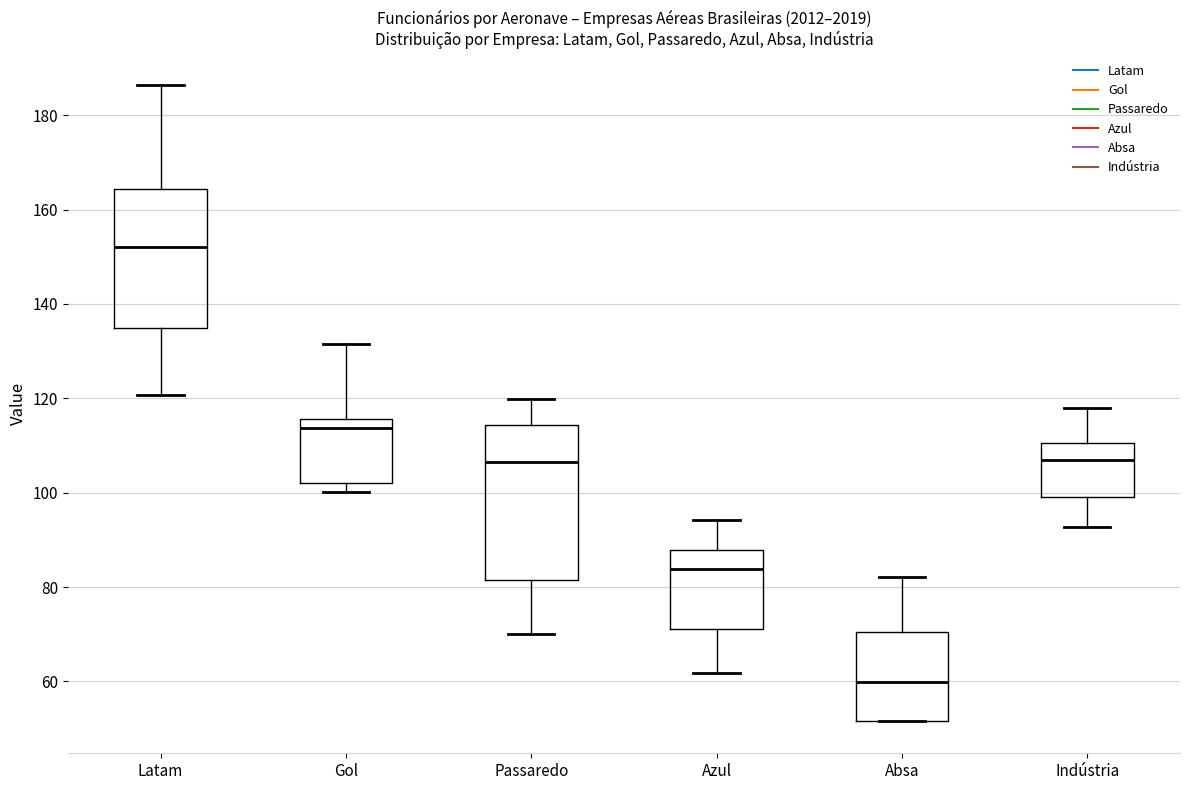

Reading left to right, transcribe this box plot: for each box, give where its median line is, the range the box spans, and where its two whiskers end, as read against the y-axis. The values are not printed on the chart, so give them approximately, as read against the axis.

Latam: median 152, box 134 to 164, whiskers 120 to 186
Gol: median 114, box 102 to 116, whiskers 100 to 132
Passaredo: median 106, box 82 to 114, whiskers 70 to 120
Azul: median 84, box 72 to 88, whiskers 62 to 94
Absa: median 60, box 52 to 70, whiskers 52 to 82
Indústria: median 106, box 100 to 110, whiskers 92 to 118